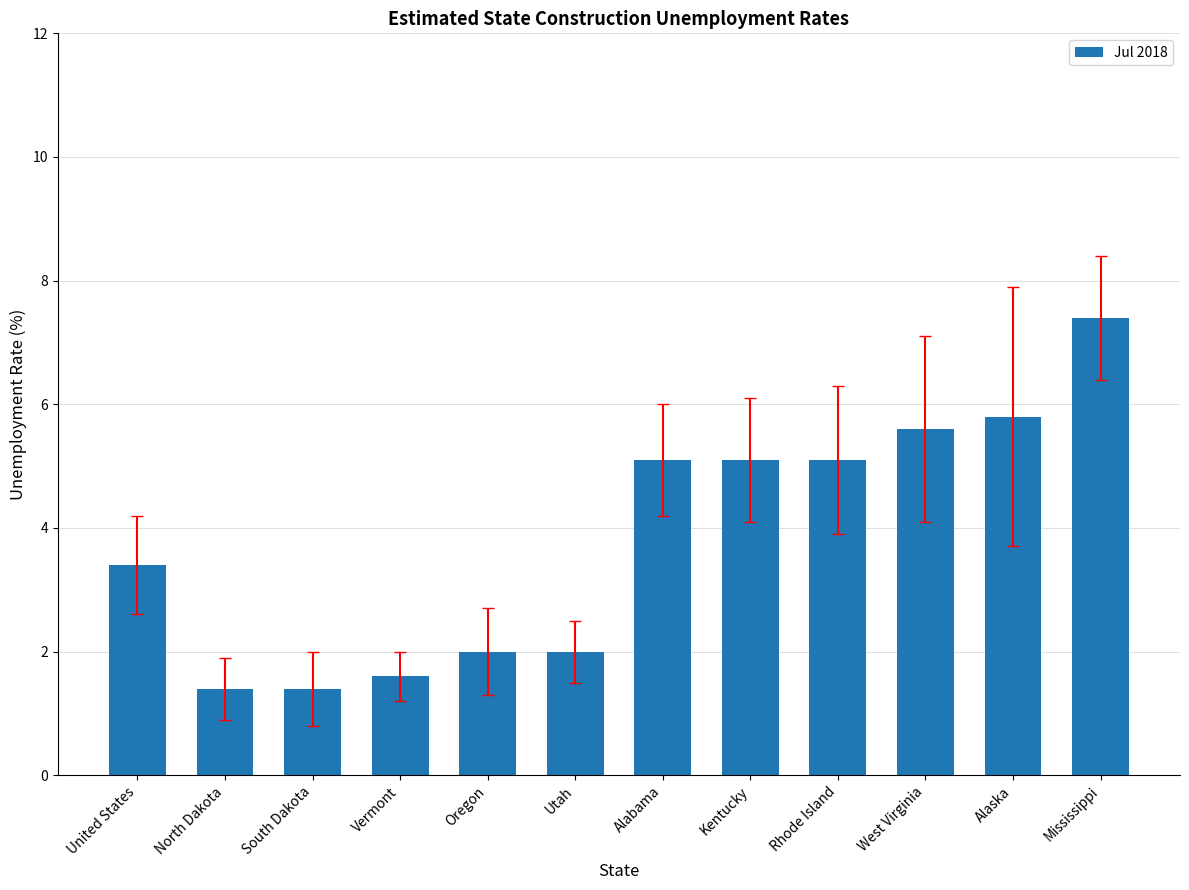

What is the change in value from United States to Mississippi?

+4.0